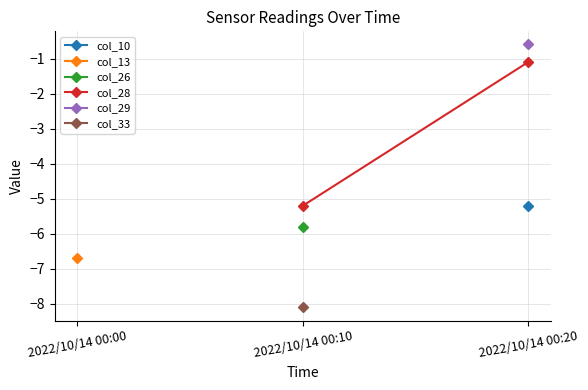

The value of col_33 at 2022/10/14 00:10 is -12.0. True or false?

False